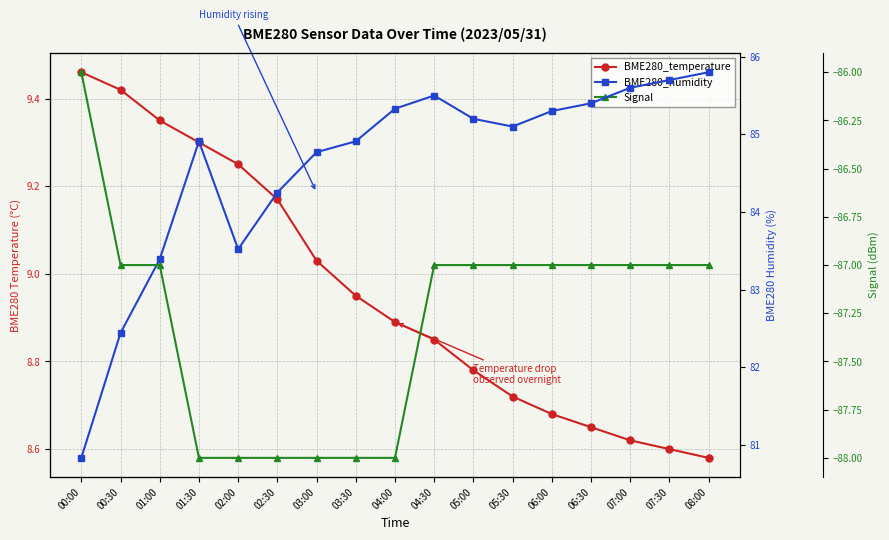

What is the average value of the BME280_humidity series?

84.6